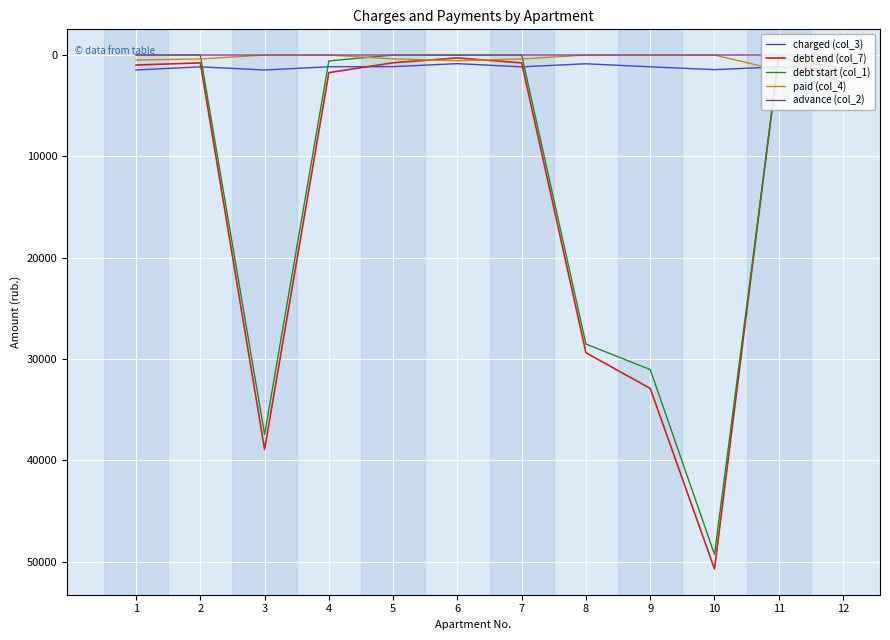

What is the total value across all series at 10?

101432.5